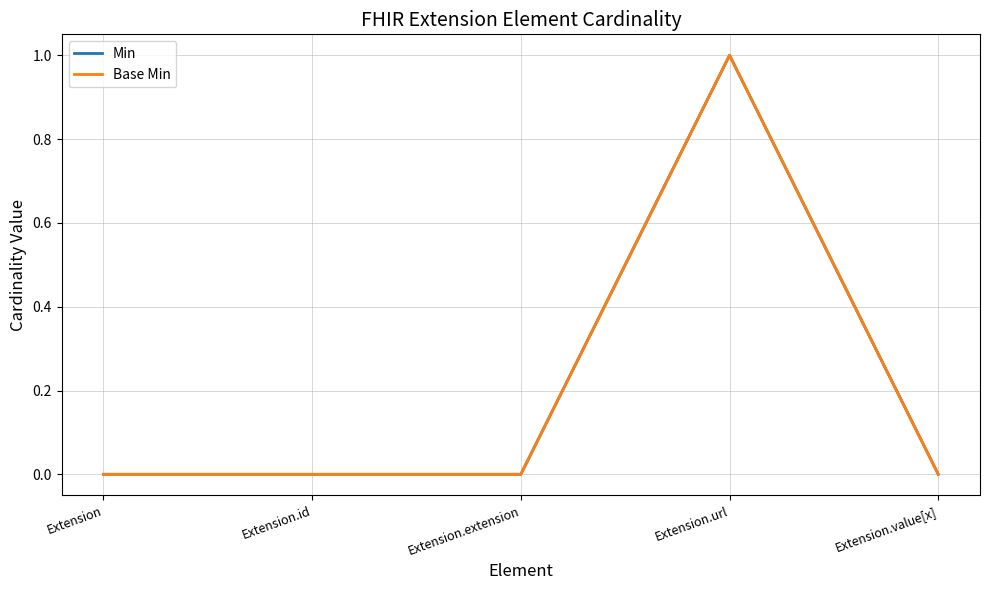

Which category has the highest value across all series?

Extension.url